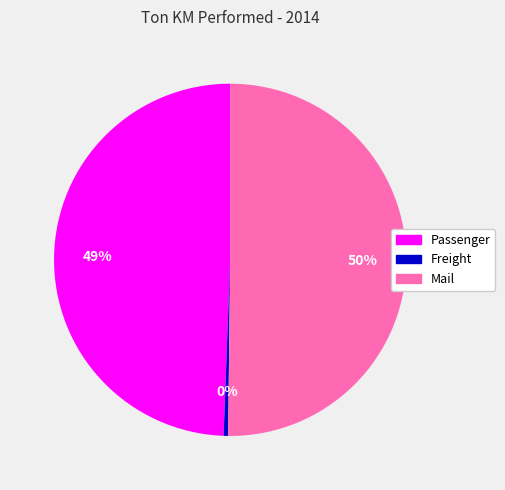

To the nearest percent, what is the average slice percentage?

33%